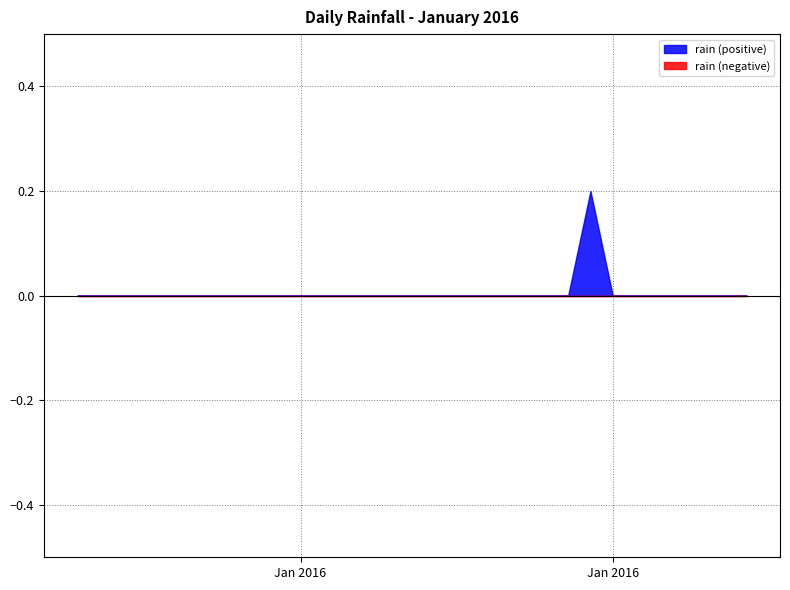

Reading left to right, extract all data points from this chart.

2016-01-01=0.0	2016-01-02=0.0	2016-01-03=0.0	2016-01-04=0.0	2016-01-05=0.0	2016-01-06=0.0	2016-01-07=0.0	2016-01-08=0.0	2016-01-09=0.0	2016-01-10=0.0	2016-01-11=0.0	2016-01-12=0.0	2016-01-13=0.0	2016-01-14=0.0	2016-01-15=0.0	2016-01-16=0.0	2016-01-17=0.0	2016-01-18=0.0	2016-01-19=0.0	2016-01-20=0.0	2016-01-21=0.0	2016-01-22=0.0	2016-01-23=0.0	2016-01-24=0.2	2016-01-25=0.0	2016-01-26=0.0	2016-01-27=0.0	2016-01-28=0.0	2016-01-29=0.0	2016-01-30=0.0	2016-01-31=0.0